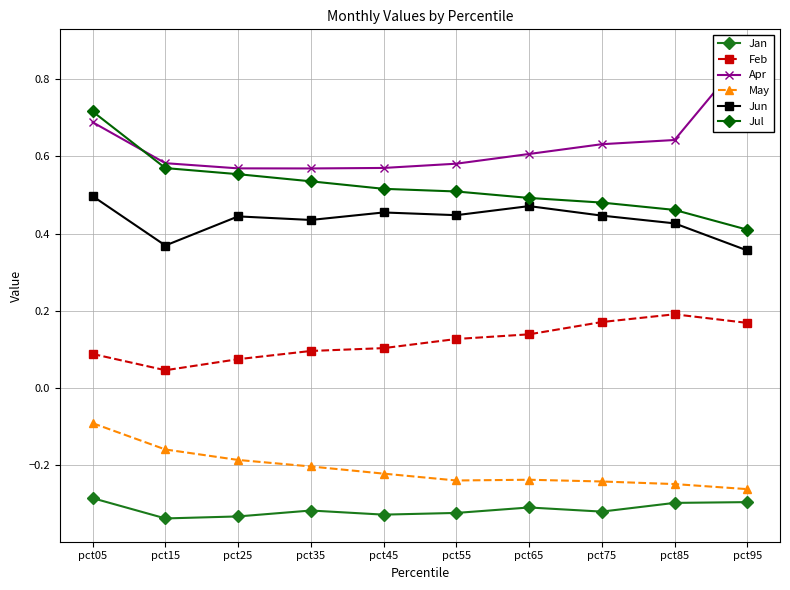

What is the sum of the Jan values at pct35 and pct75?

-0.6